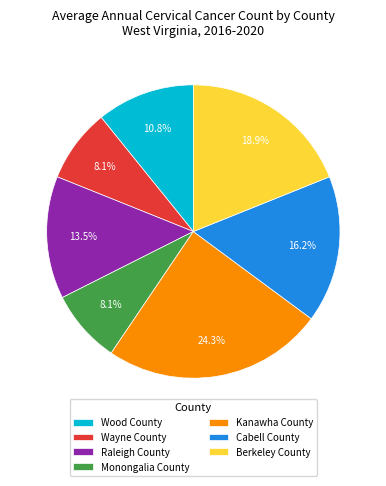

To the nearest percent, what percentage of the pie is Wayne County?

8%